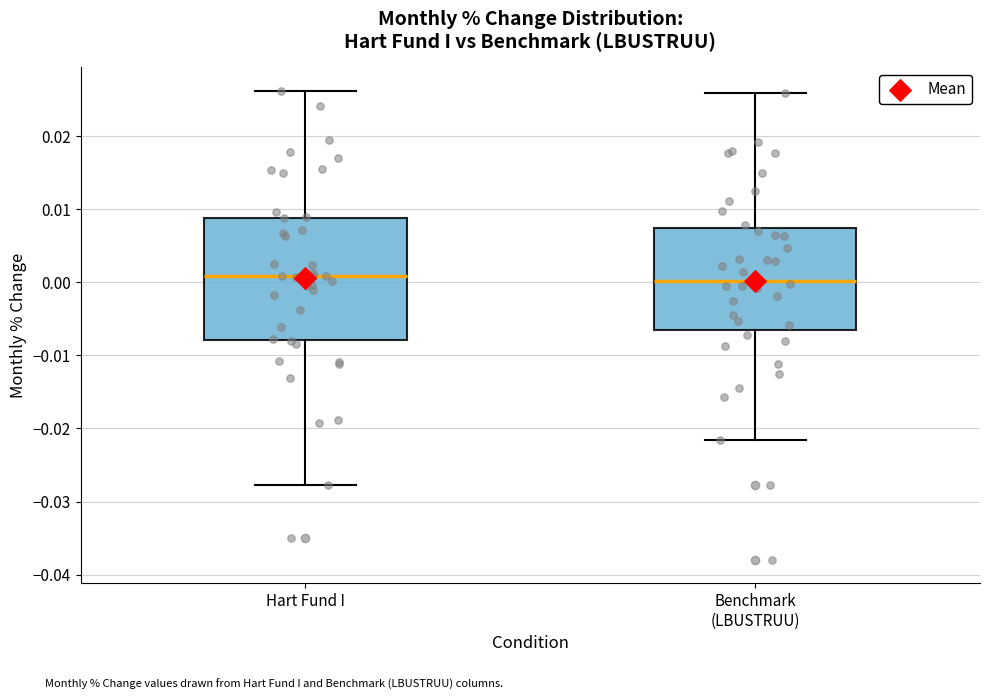

Reading left to right, transcribe this box plot: for each box, give where its median line is, the range the box spans, and where its two whiskers end, as read against the y-axis. The values are not printed on the chart, so give them approximately, as read against the axis.

Hart Fund I: median 0.001, box -0.008 to 0.009, whiskers -0.028 to 0.026
Benchmark (LBUSTRUU): median 0.000, box -0.007 to 0.007, whiskers -0.022 to 0.026